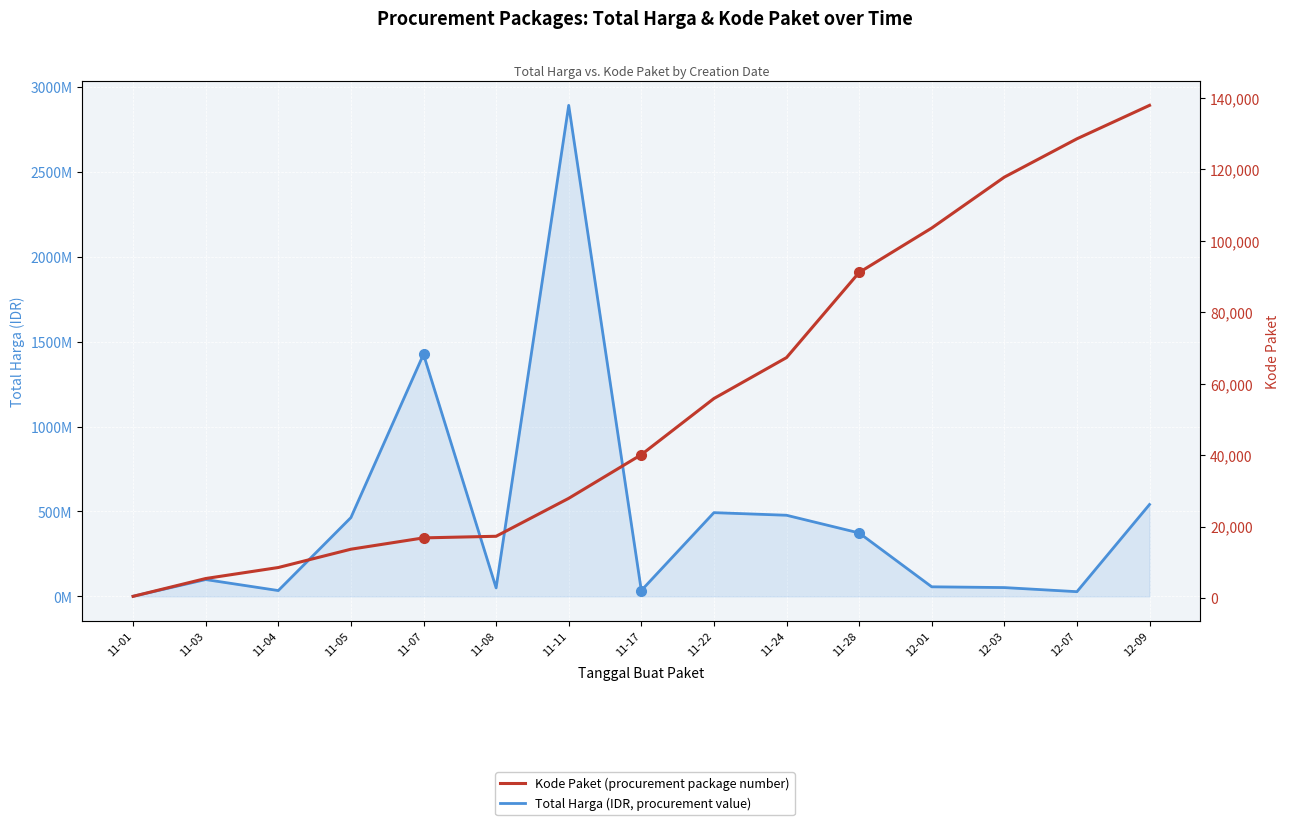

What is the difference between the highest and lowest values at 11-03?

98767121